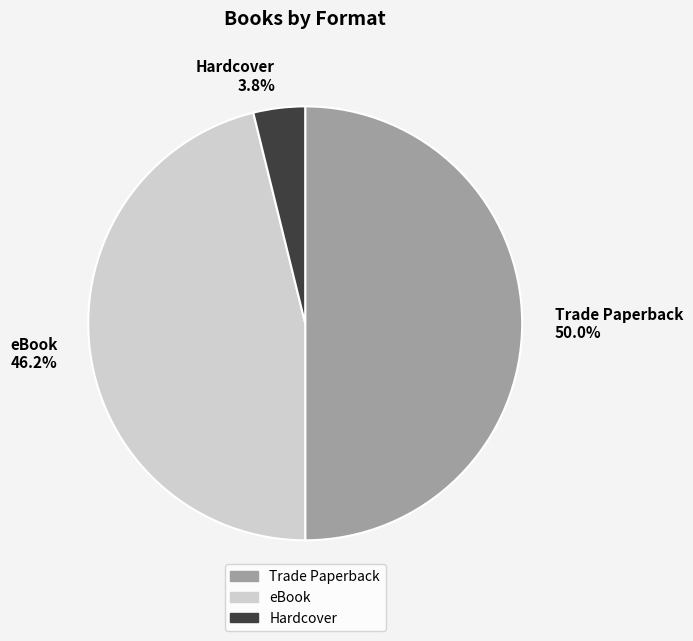

Is Hardcover 3.8% the majority of the pie?

No